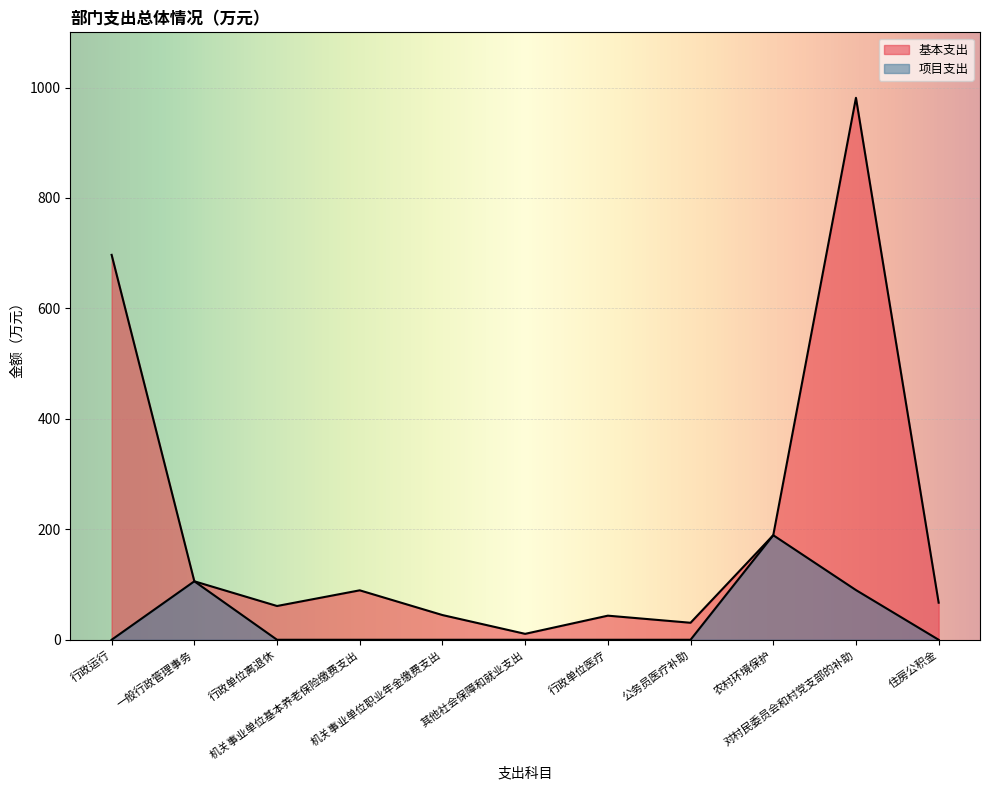

Where is 基本支出 nearest to the value 496?

行政运行